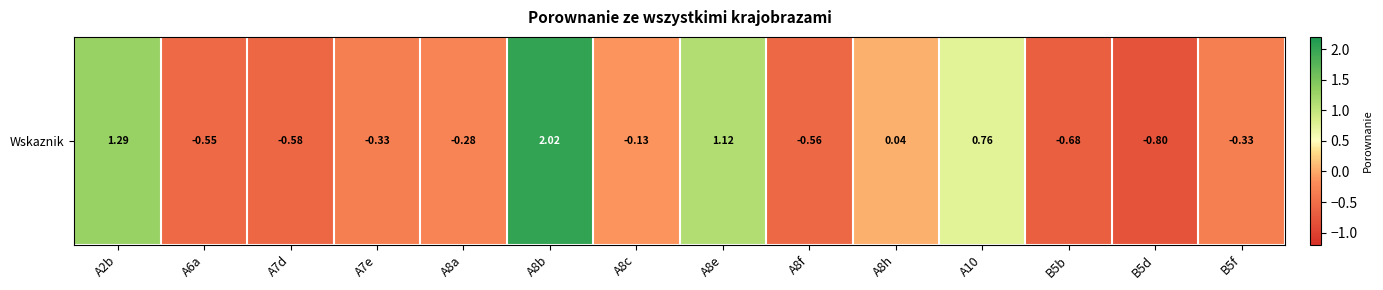

What is the sum of all values?

1.0